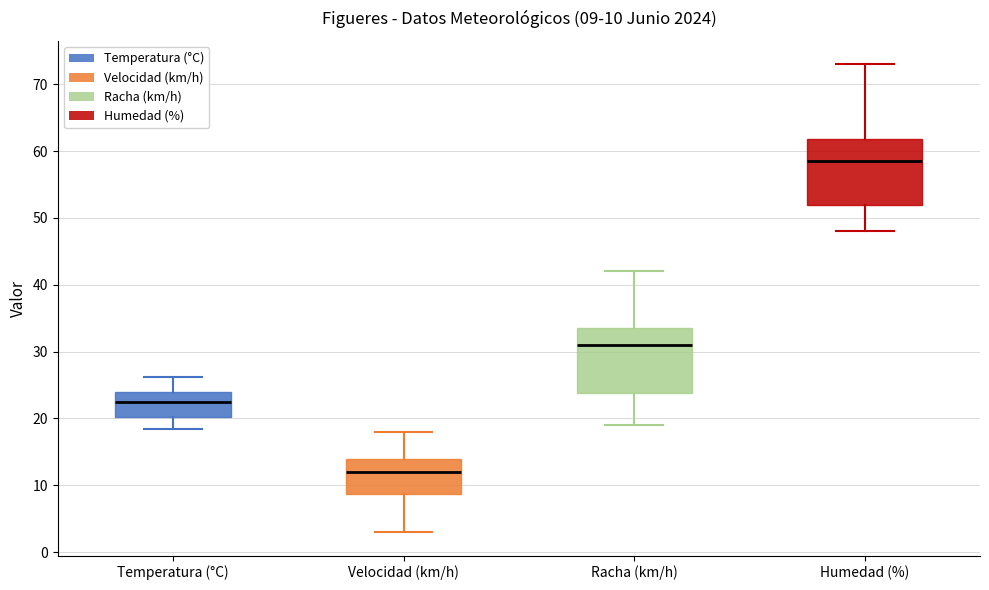

Which box's median line is the lowest?

Velocidad (km/h)